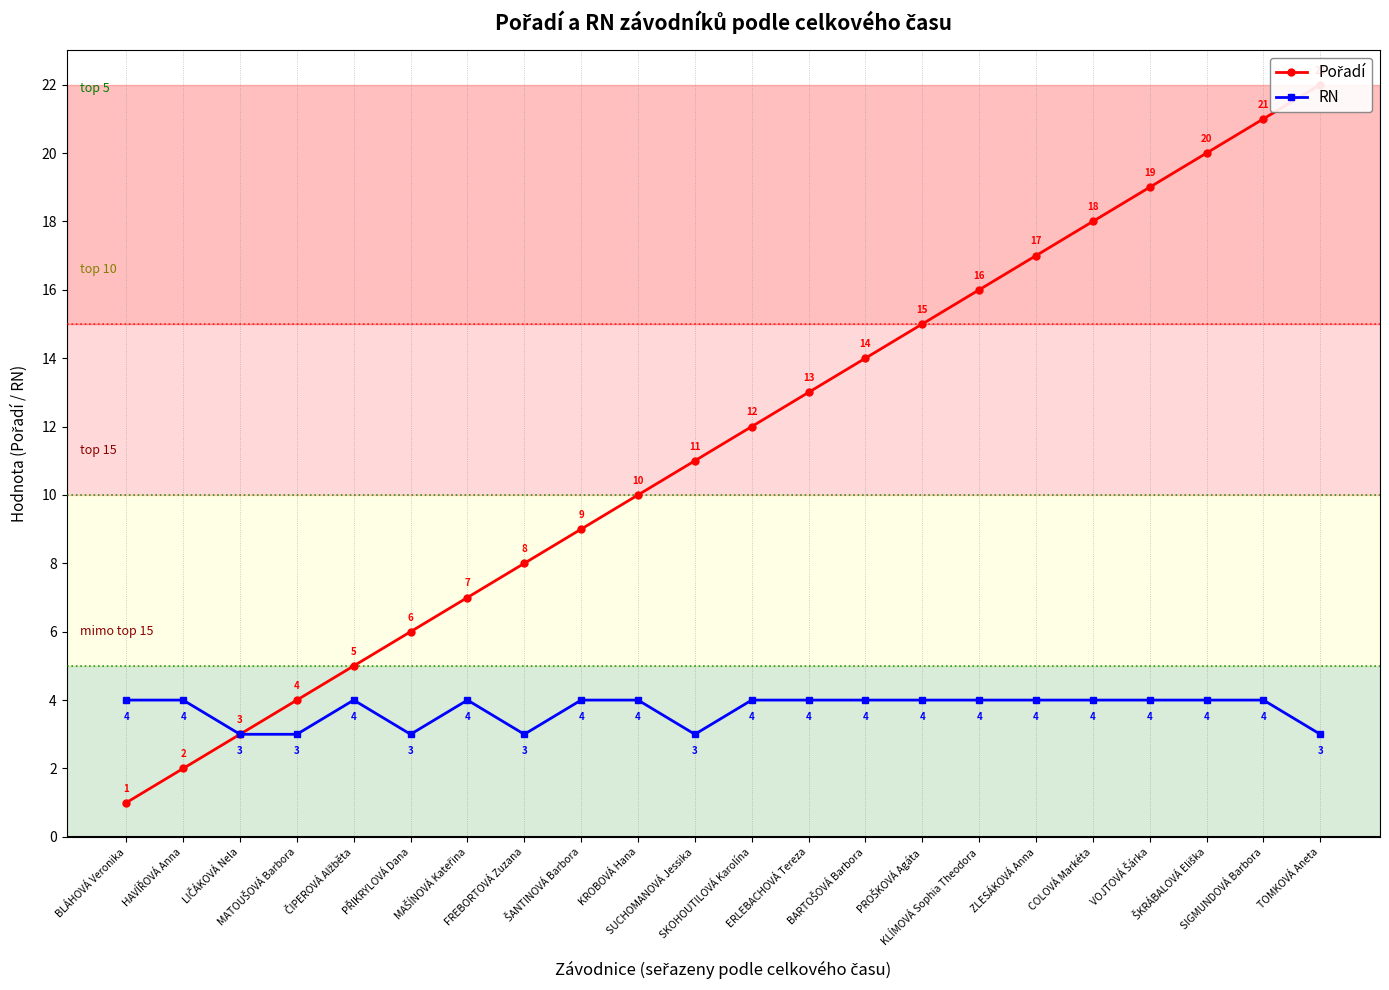

Reading right to left, transcribe all the data shown in this chart.

Pořadí: TOMKOVÁ Aneta=22	SIGMUNDOVÁ Barbora=21	ŠKRÁBALOVÁ Eliška=20	VOJTOVÁ Šárka=19	COLOVÁ Markéta=18	ZLESÁKOVÁ Anna=17	KLÍMOVÁ Sophia Theodora=16	PROŠKOVÁ Agáta=15	BARTOŠOVÁ Barbora=14	ERLEBACHOVÁ Tereza=13	SKOHOUTILOVÁ Karolína=12	SUCHOMANOVÁ Jessika=11	KROBOVÁ Hana=10	ŠANTINOVÁ Barbora=9	FREBORTOVÁ Zuzana=8	MAŠÍNOVÁ Kateřina=7	PŘIKRYLOVÁ Dana=6	ČIPEROVÁ Alžběta=5	MATOUŠOVÁ Barbora=4	LIČÁKOVÁ Nela=3	HAVÍŘOVÁ Anna=2	BLÁHOVÁ Veronika=1
RN: TOMKOVÁ Aneta=3	SIGMUNDOVÁ Barbora=4	ŠKRÁBALOVÁ Eliška=4	VOJTOVÁ Šárka=4	COLOVÁ Markéta=4	ZLESÁKOVÁ Anna=4	KLÍMOVÁ Sophia Theodora=4	PROŠKOVÁ Agáta=4	BARTOŠOVÁ Barbora=4	ERLEBACHOVÁ Tereza=4	SKOHOUTILOVÁ Karolína=4	SUCHOMANOVÁ Jessika=3	KROBOVÁ Hana=4	ŠANTINOVÁ Barbora=4	FREBORTOVÁ Zuzana=3	MAŠÍNOVÁ Kateřina=4	PŘIKRYLOVÁ Dana=3	ČIPEROVÁ Alžběta=4	MATOUŠOVÁ Barbora=3	LIČÁKOVÁ Nela=3	HAVÍŘOVÁ Anna=4	BLÁHOVÁ Veronika=4